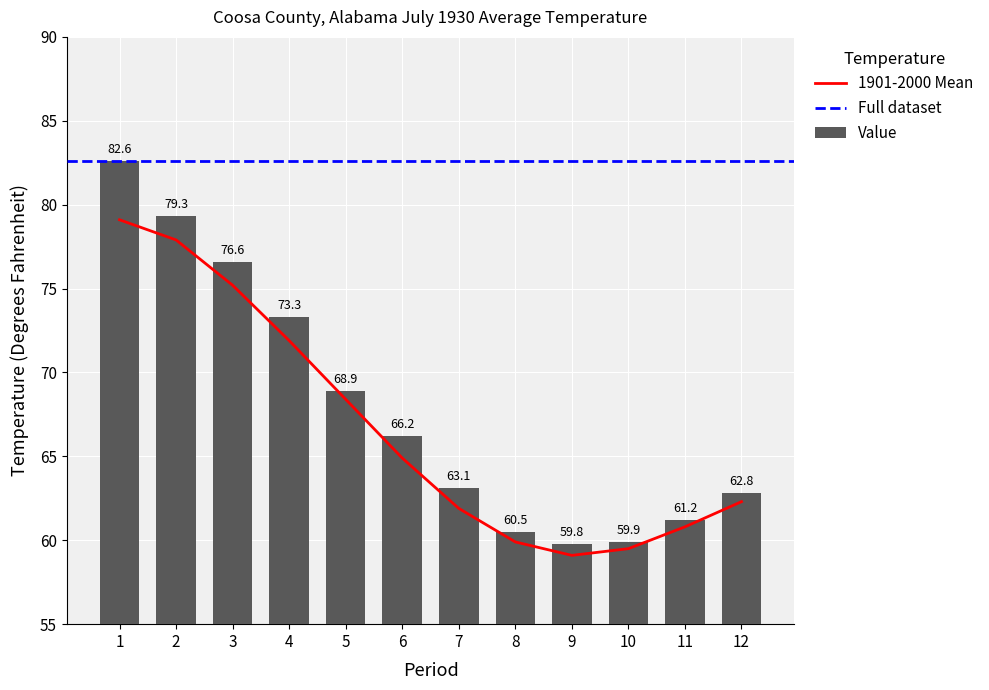

Which has a higher value, 3 or 7?

3